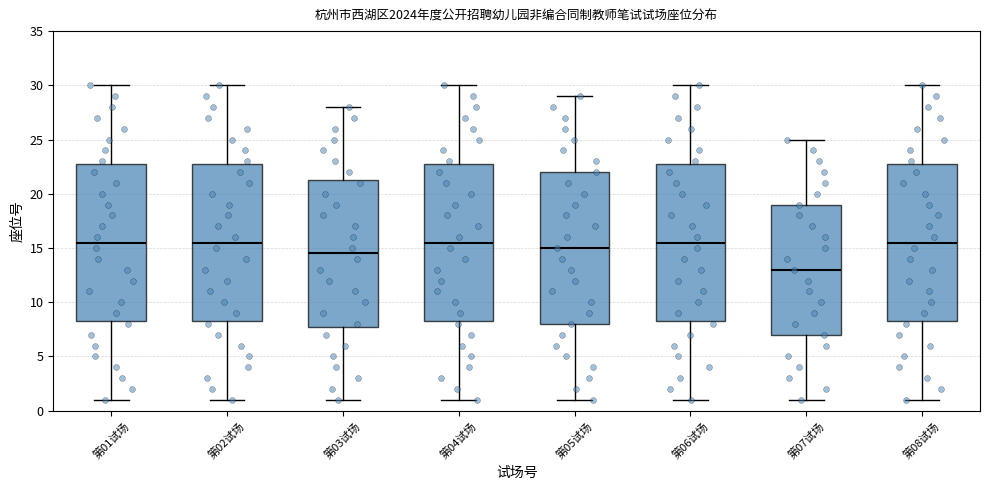

Which box's median line is the lowest?

第07试场